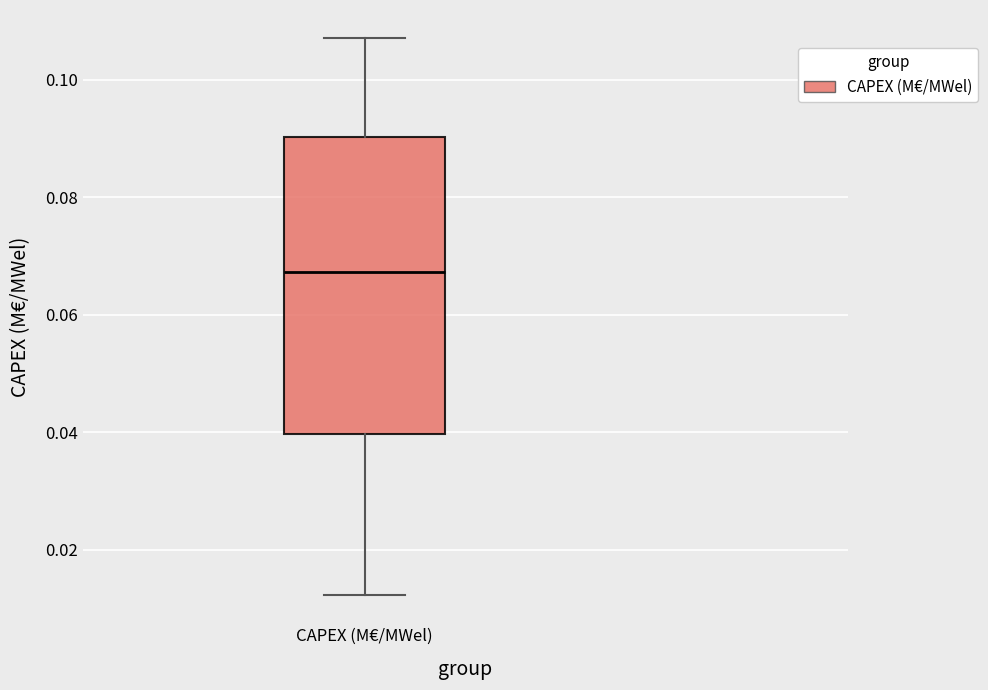

Transcribe this box plot: give where the median line is, the range the box spans, and where the two whiskers end, as read against the y-axis. The values are not printed on the chart, so give them approximately, as read against the axis.

median 0.068, box 0.040 to 0.090, whiskers 0.012 to 0.108